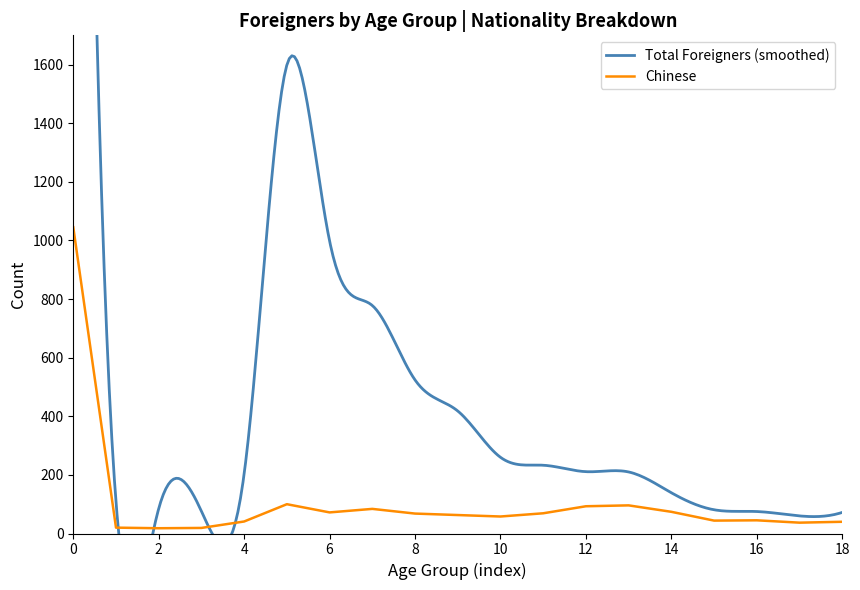

The Chinese series shows 1045 at 0. True or false?

True